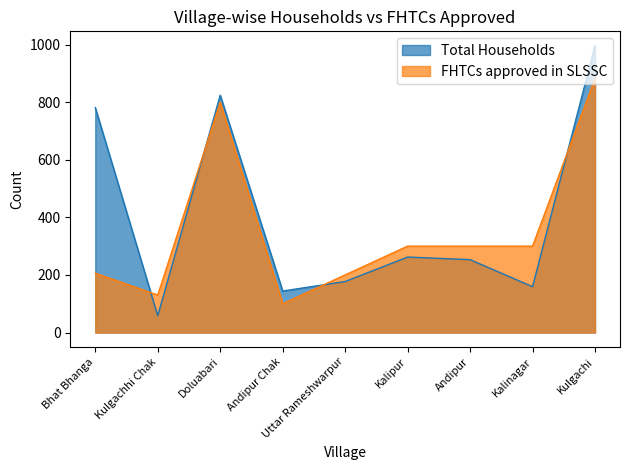

Which series ends up on top after the final intersection of Total Households and FHTCs approved in SLSSC?

Total Households